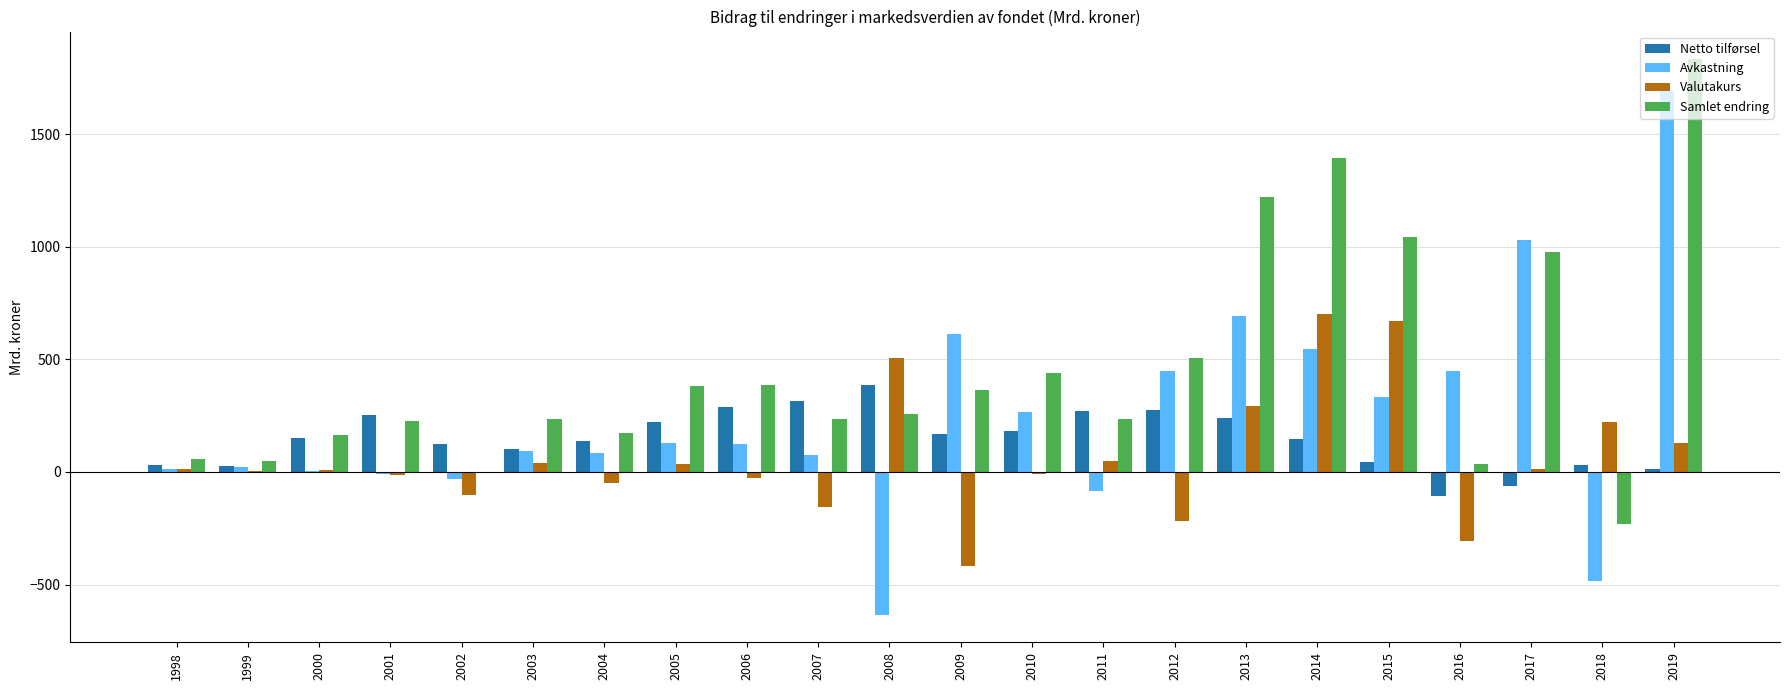

How many distinct data groups are displayed?

4